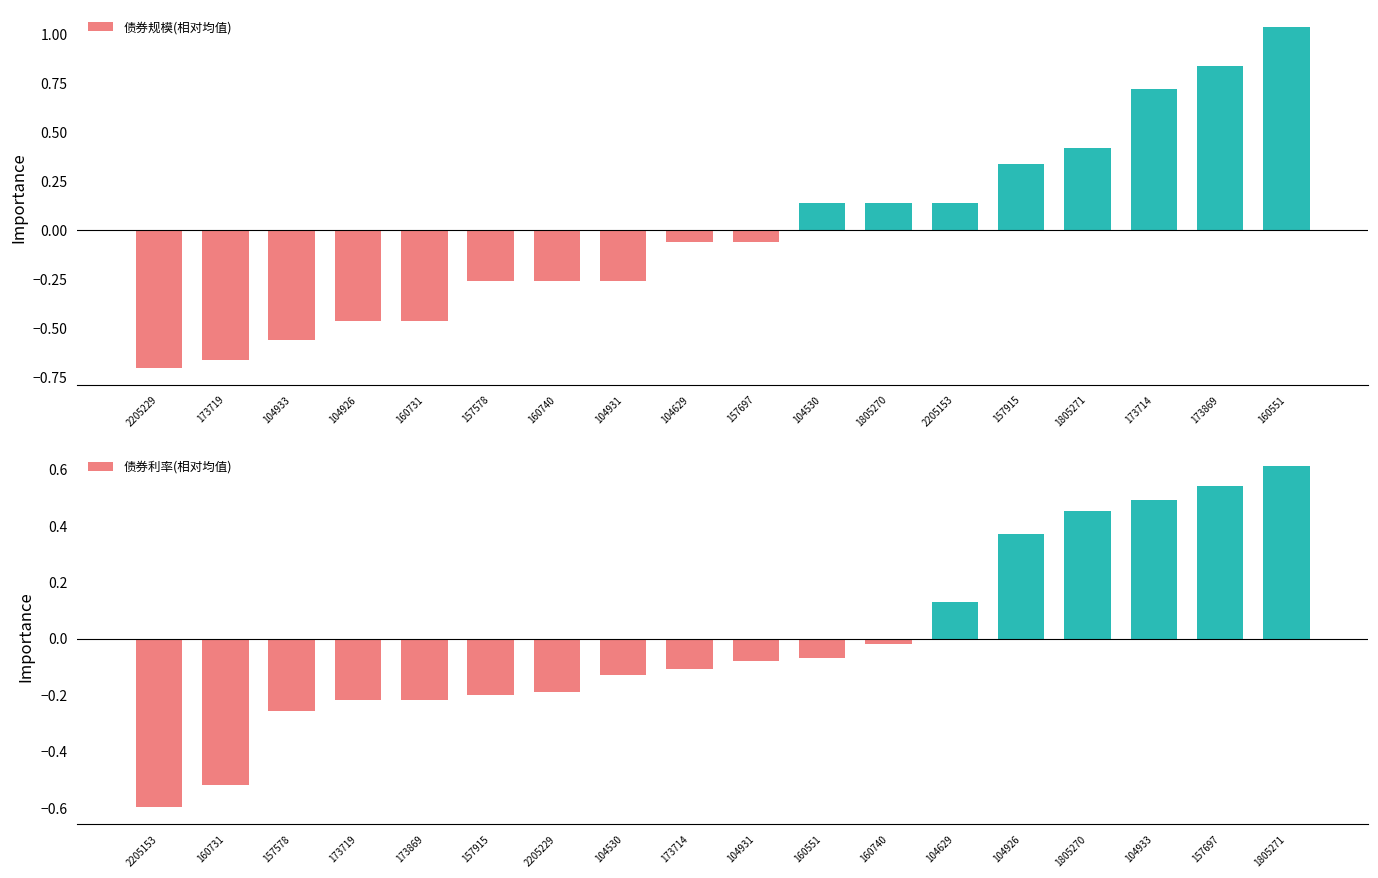

What are all the series names shown in the legend?

债券规模(相对均值), 债券利率(相对均值)